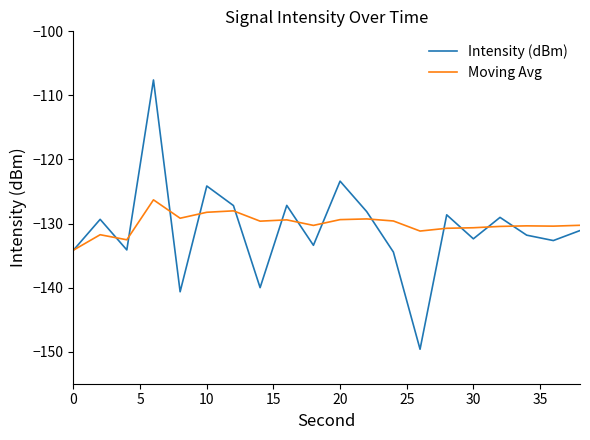

What is the minimum value for Intensity (dBm)?

-149.6